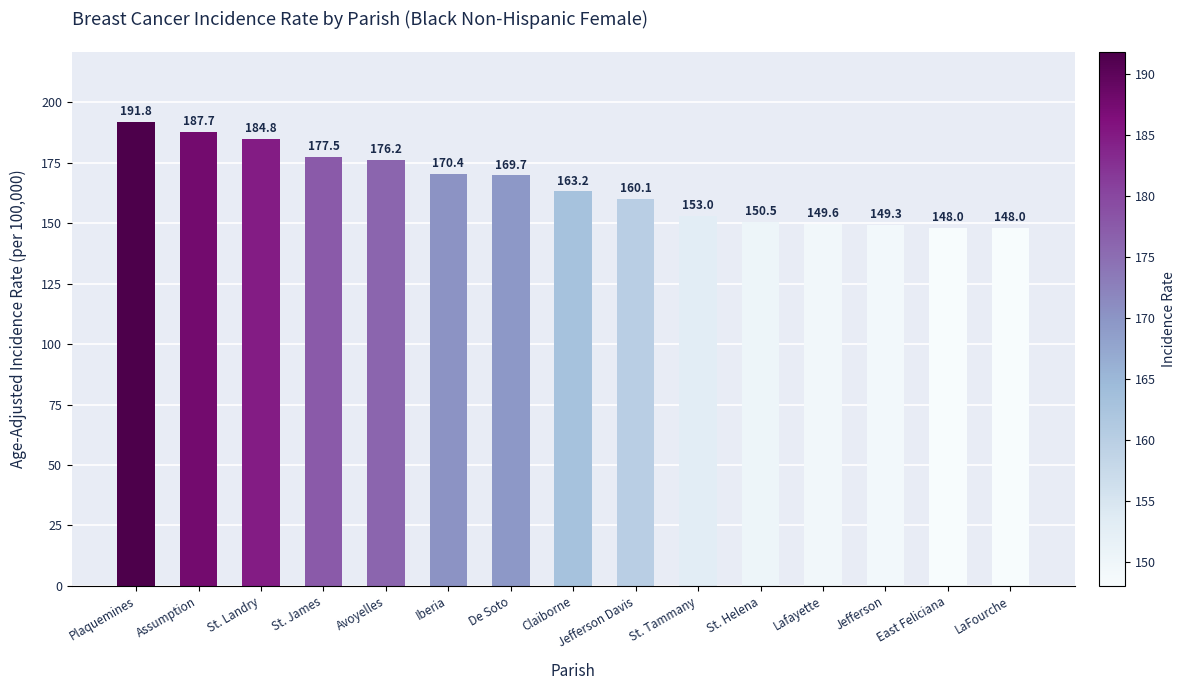

How many values are below 163?

7